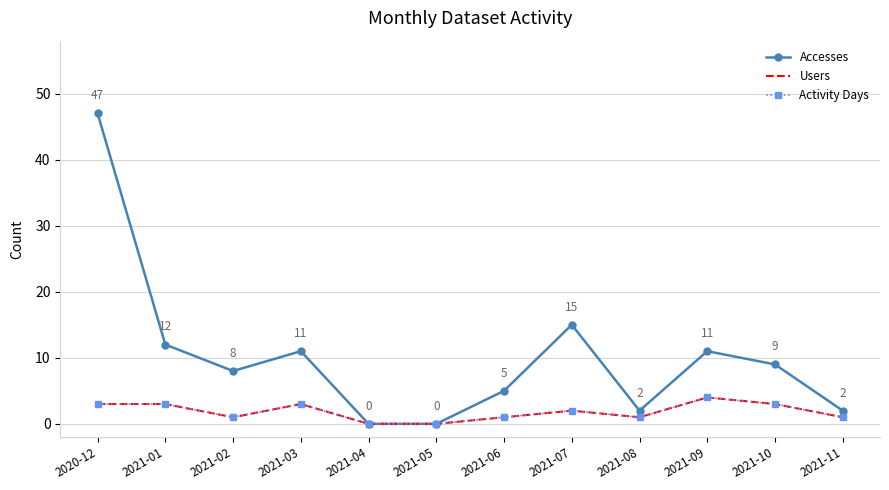

How many lines are shown in the chart?

3